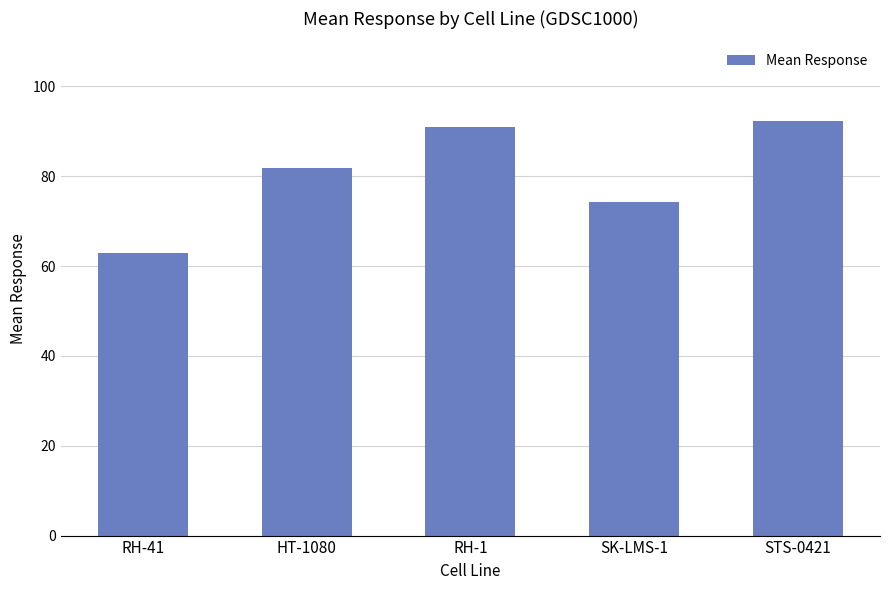

What is the ratio of the value at RH-1 to the value at RH-41?

1.4